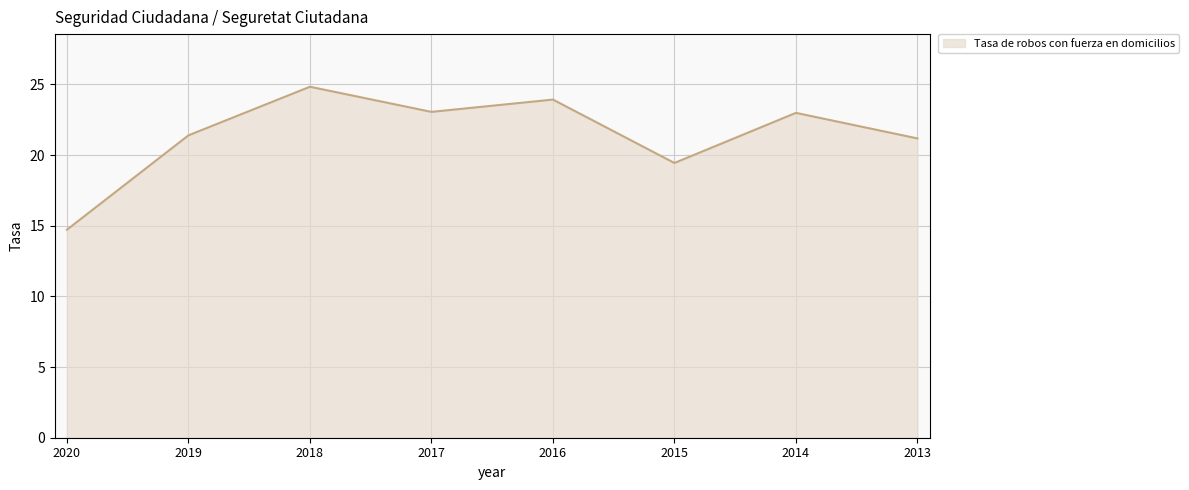

What is the sum of the values at 2015 and 2016?

43.4